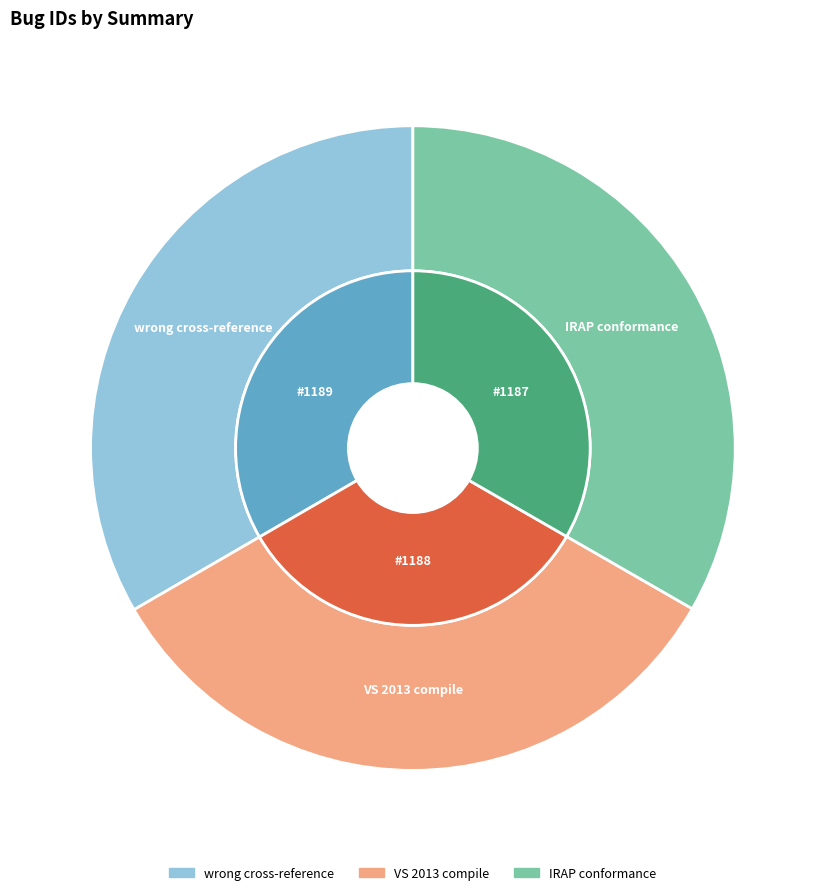

What is the total percentage of HM-12.0-dev cannot compile with VS 2013 and Bitstream conformance problem for IRAP?

66.6%